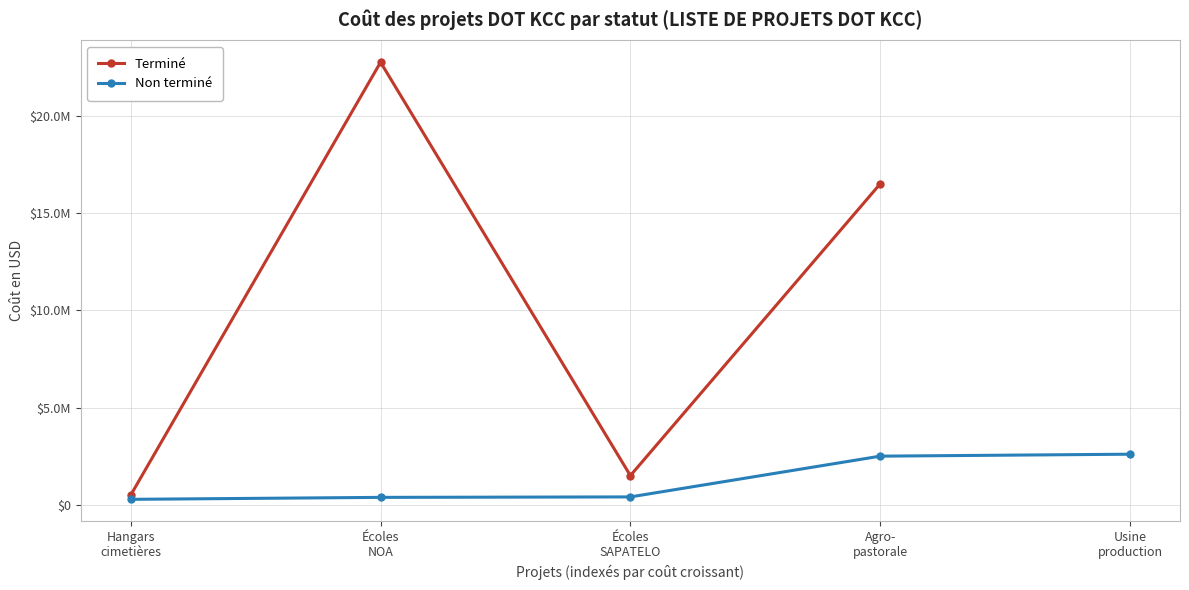

How many points are lower than both their immediate neighbors (excluding endpoints)?

1